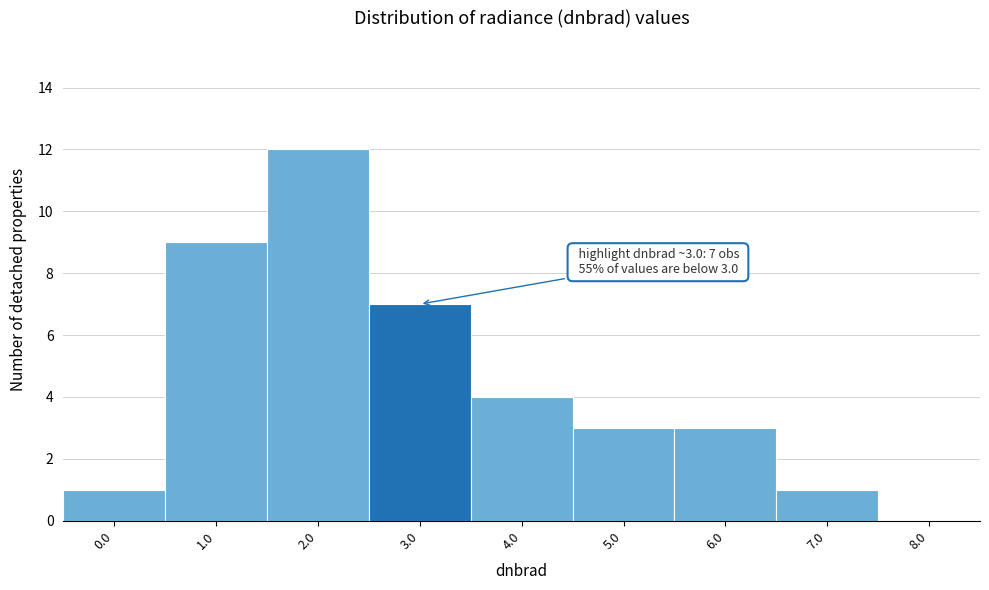

Reading left to right, extract all data points from this chart.

0.0=1	1.0=9	2.0=12	3.0=7	4.0=4	5.0=3	6.0=3	7.0=1	8.0=0